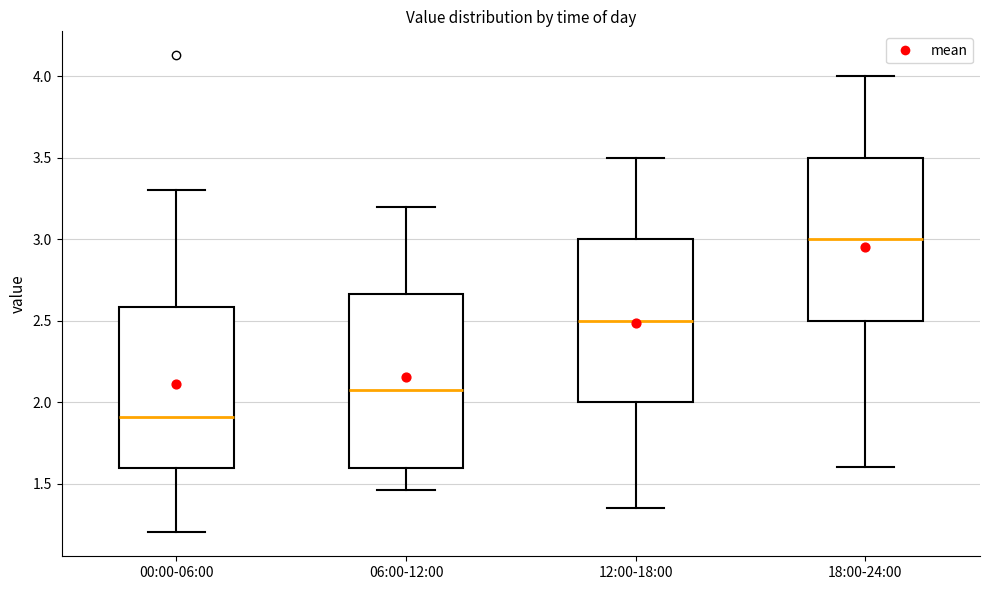

Reading left to right, read every box against the y-axis: the position of its median line, the range the box covers, and the ends of its whiskers. The values are not printed on the chart, so give them approximately, as read against the axis.

00:00-06:00: median 1.90, box 1.60 to 2.60, whiskers 1.20 to 3.30
06:00-12:00: median 2.10, box 1.60 to 2.65, whiskers 1.45 to 3.20
12:00-18:00: median 2.50, box 2.00 to 3.00, whiskers 1.35 to 3.50
18:00-24:00: median 3.00, box 2.50 to 3.50, whiskers 1.60 to 4.00